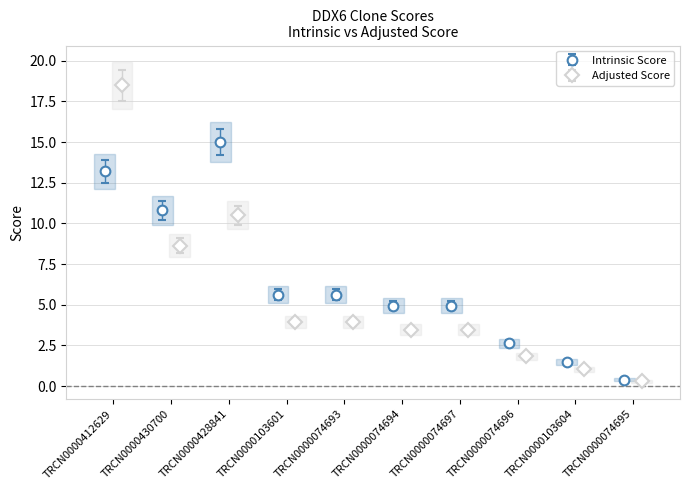

What are all the series names shown in the legend?

Intrinsic Score, Adjusted Score